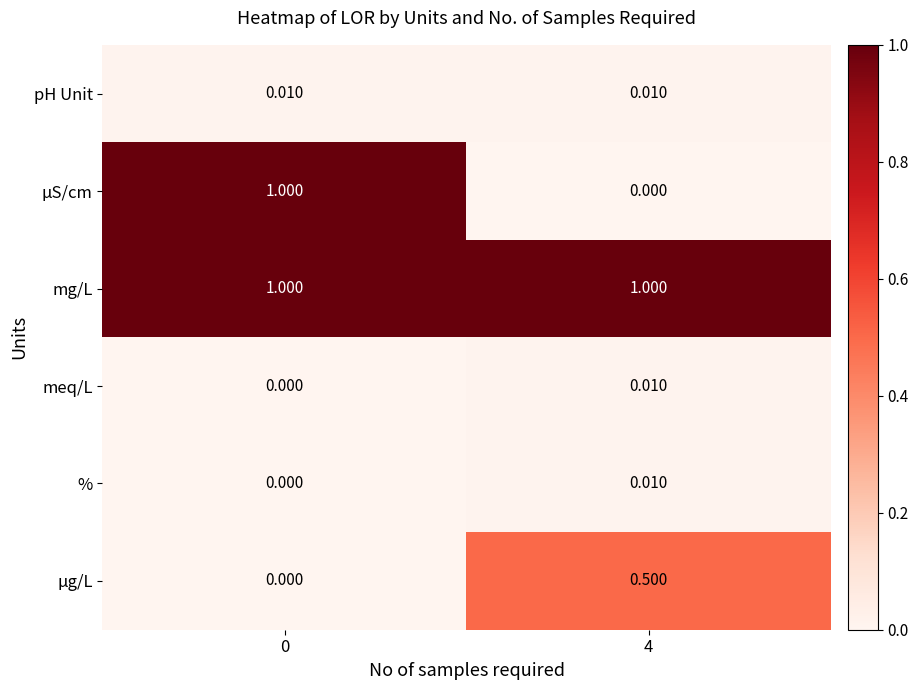

Which series has the largest total across all categories?

mg/L